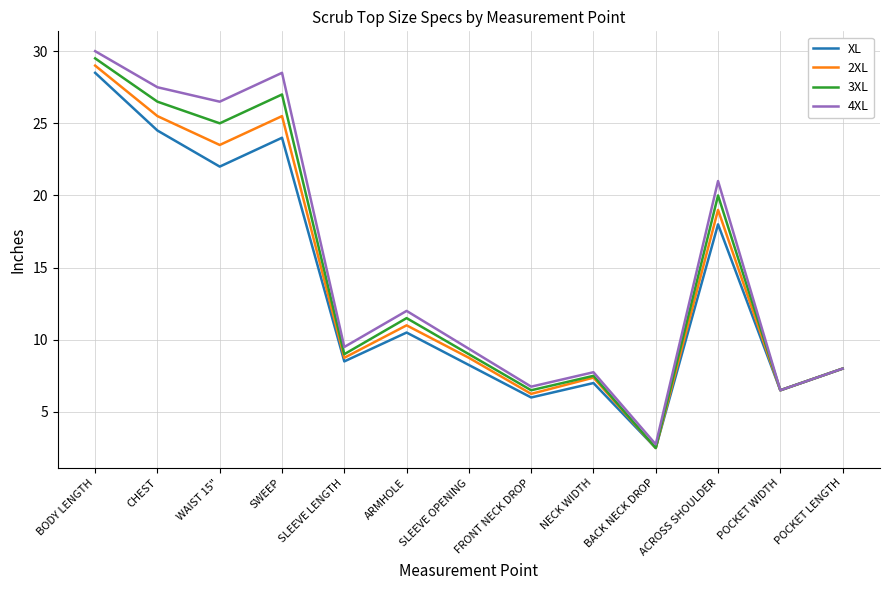

Where does the 2XL series first go above 8?

BODY LENGTH